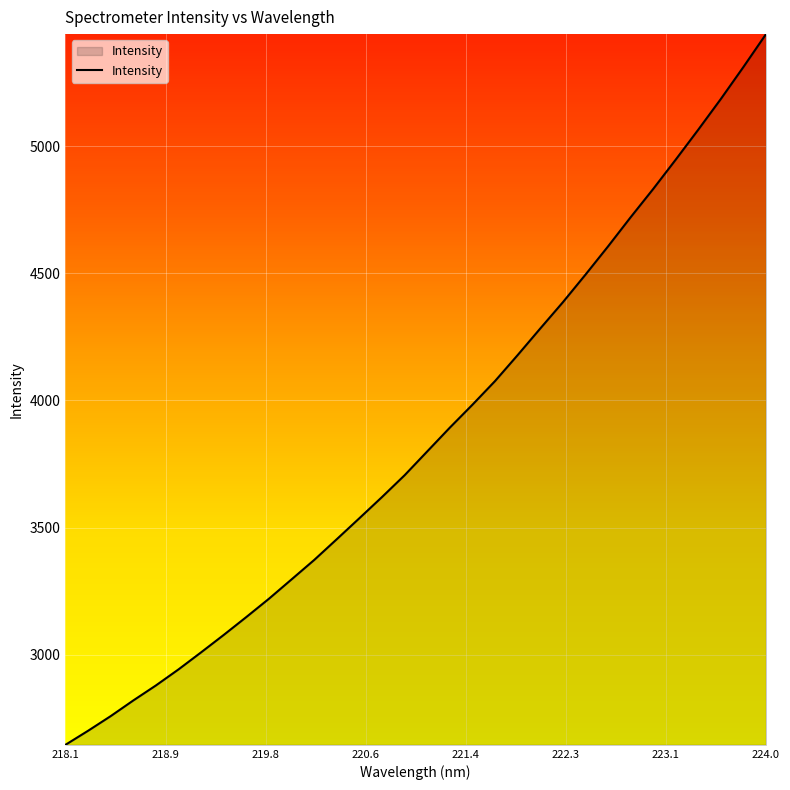

True or false: there are more than 2 points higher than both neighbors.

False